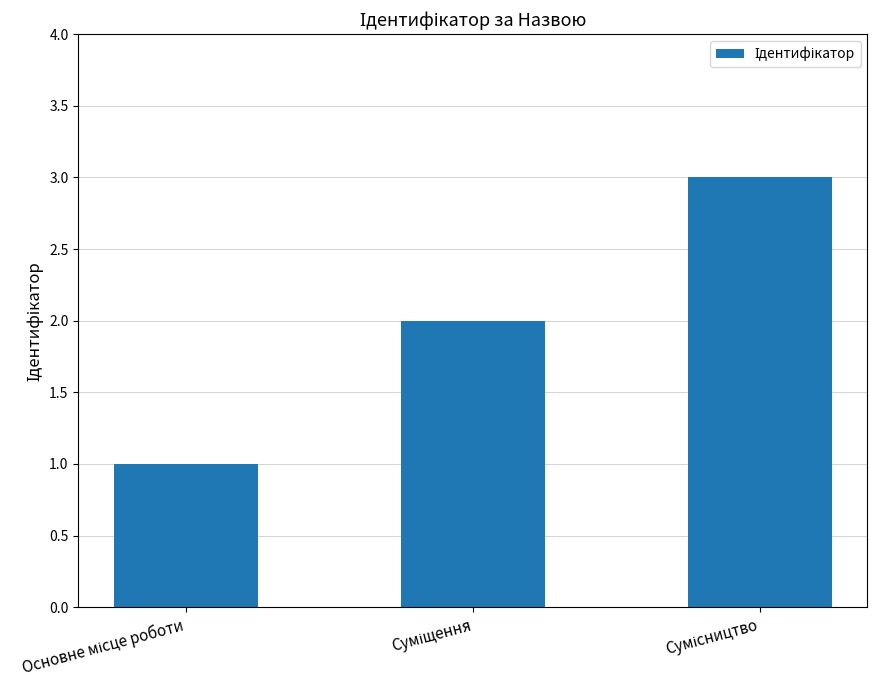

What is the sum of all values?

6